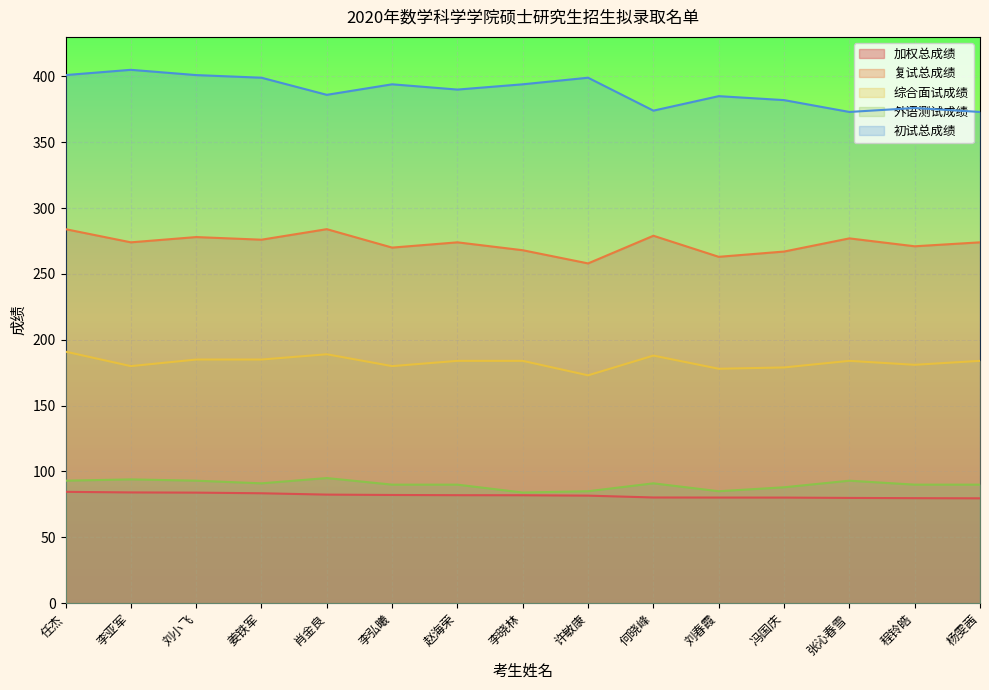

What is the highest value of the 初试总成绩 series?

405.0